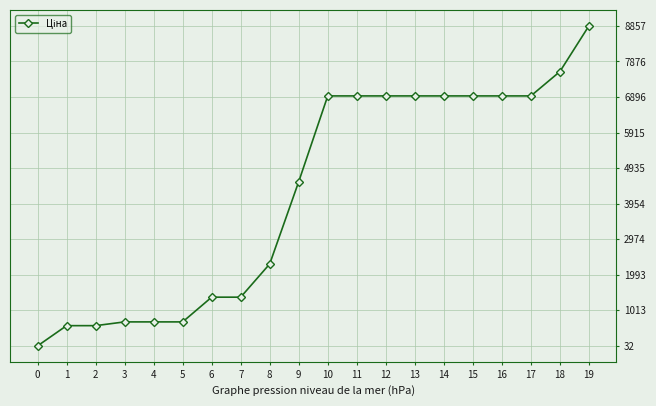

The value at 10 is 2939.2. True or false?

False